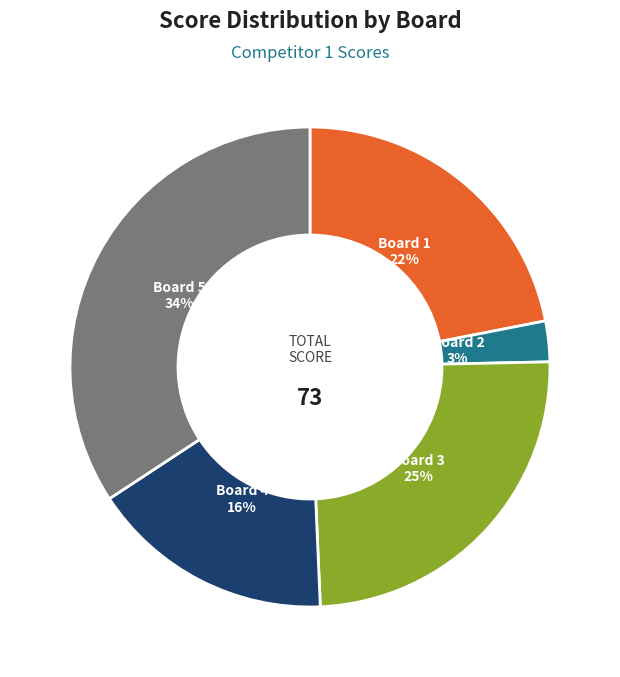

How many segments does this pie chart have?

5